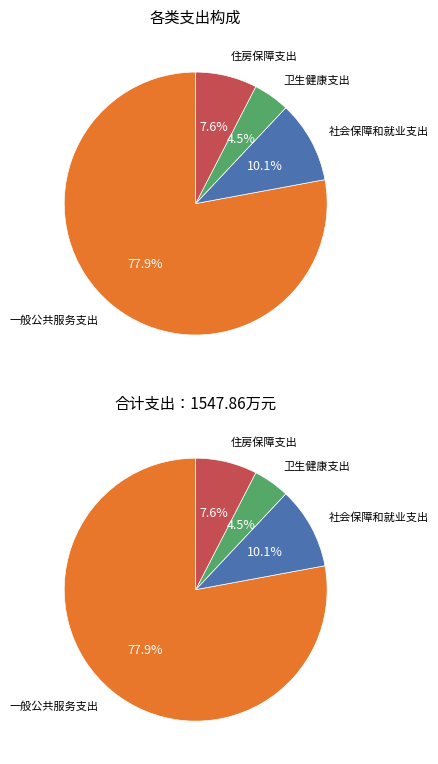

To the nearest percent, what portion does 一般公共服务支出 represent?

78%